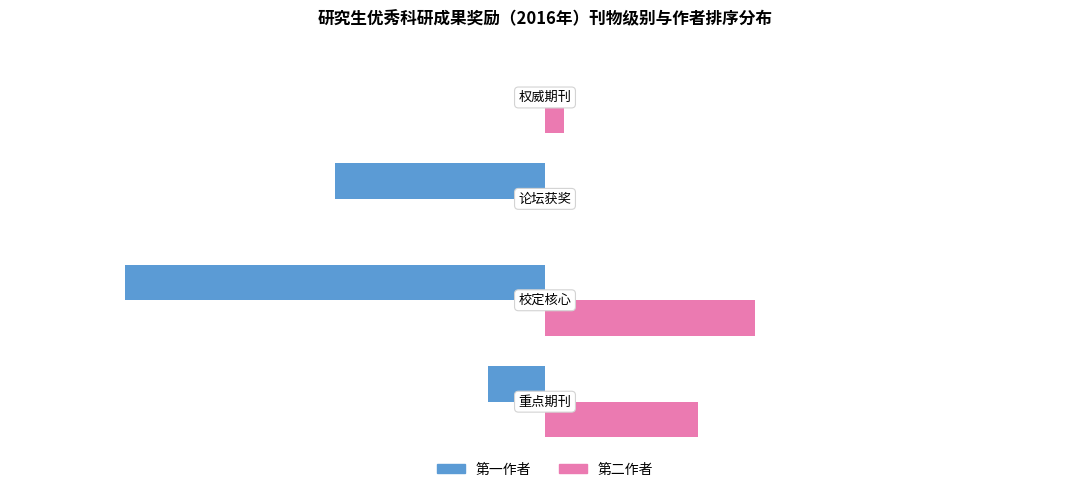

At how many categories does at least one series exceed 20?

1